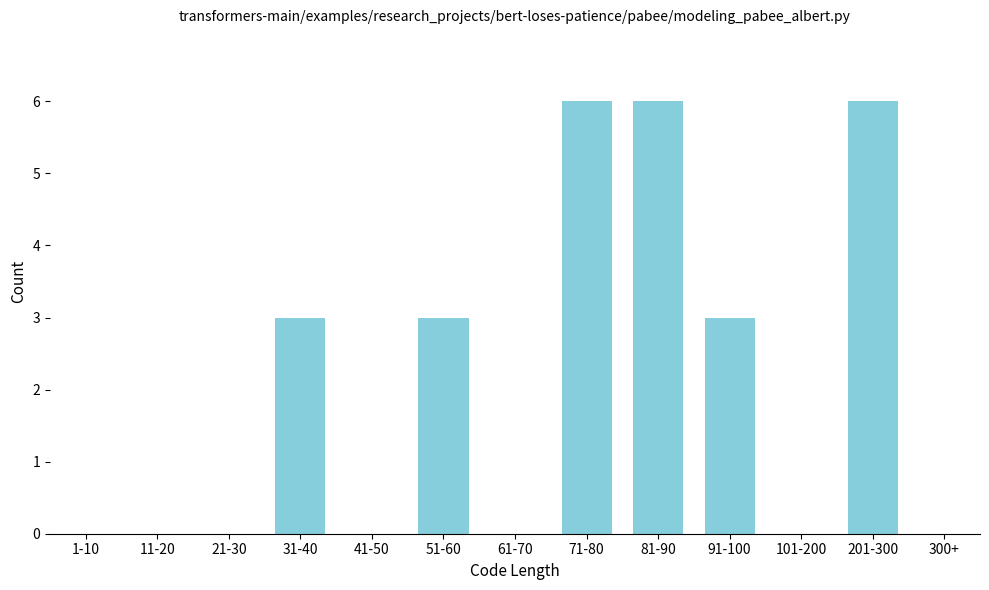

Reading left to right, what are all the values shown in this chart?

1-10=0	11-20=0	21-30=0	31-40=3	41-50=0	51-60=3	61-70=0	71-80=6	81-90=6	91-100=3	101-200=0	201-300=6	300+=0